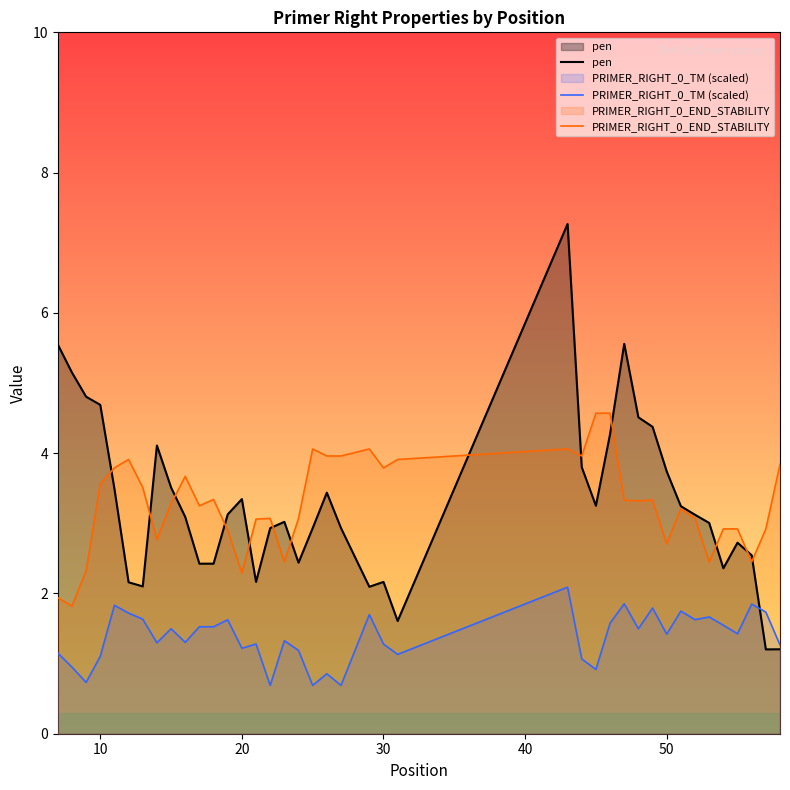

What is the maximum value for PRIMER_RIGHT_0_TM (scaled)?

2.1